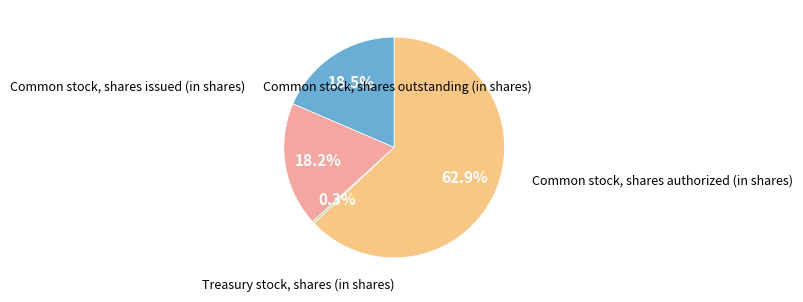

Is there a majority slice in this chart?

Yes